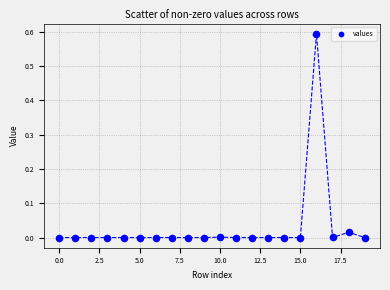

What is the range of Y values (max minus min)?

0.6